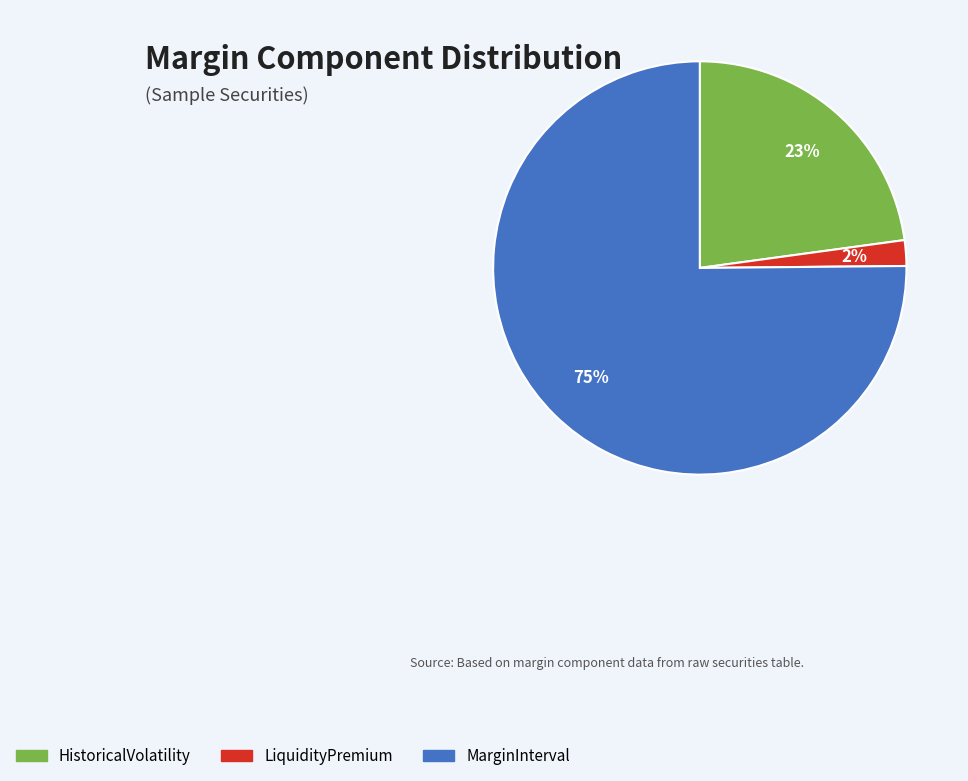

Is it true that MarginInterval is 87% of the pie?

False